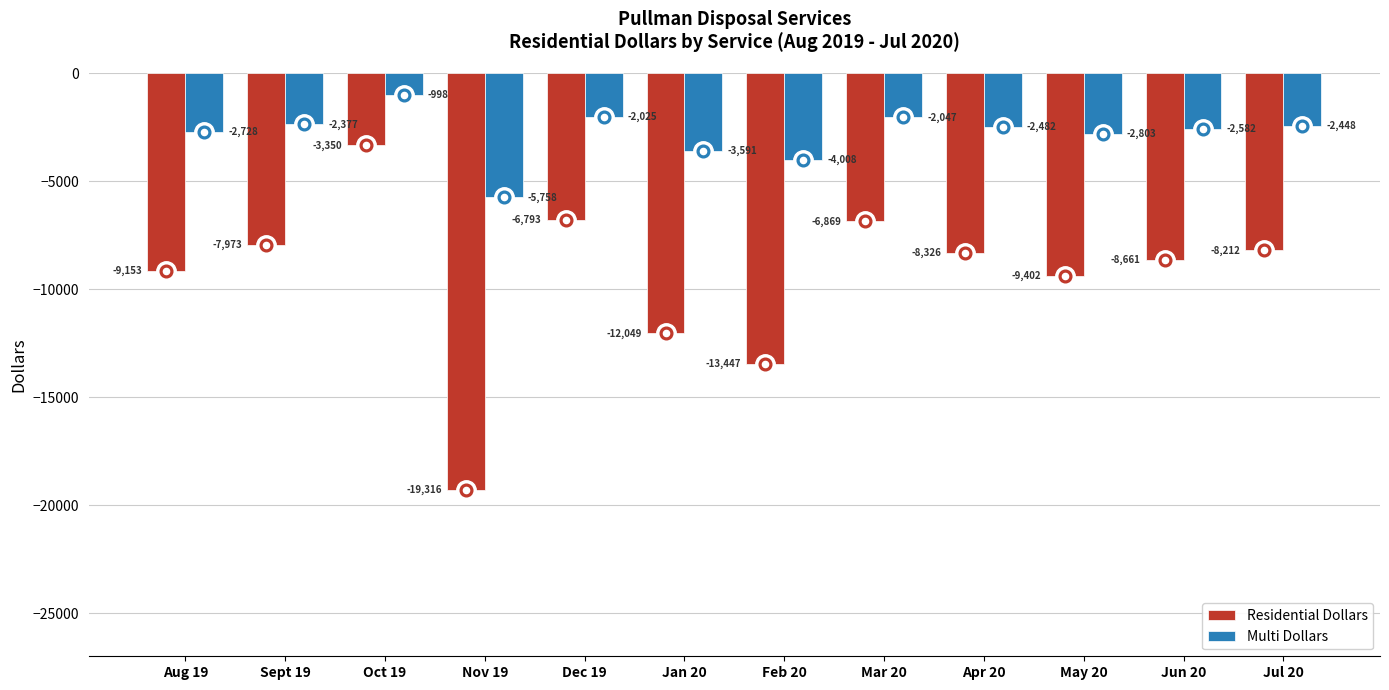

How many data points in Multi Dollars are above -2481?

5